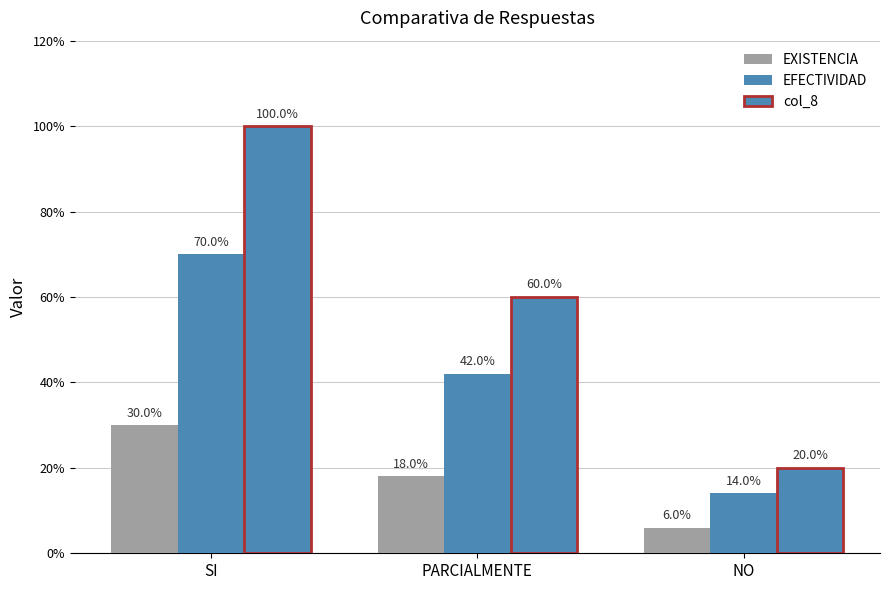

At which category is the sum across all series the highest?

SI